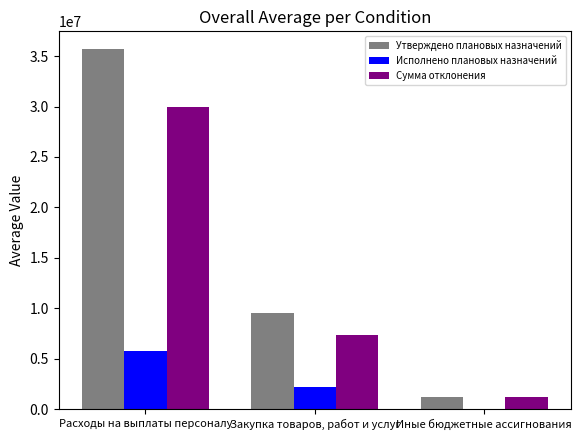

True or false: Исполнено плановых назначений has a value of 9.4 at Иные бюджетные ассигнования.

True